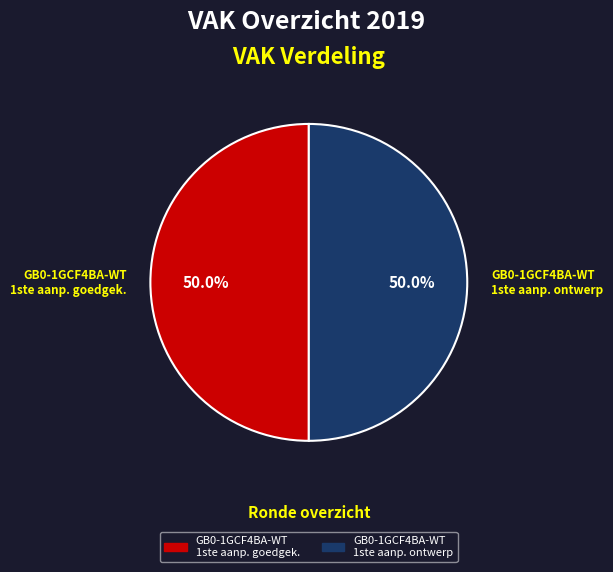

What is the ratio of the value at GB0-1GCF4BA-WT 1ste aanp. goedgek. to the value at GB0-1GCF4BA-WT 1ste aanp. ontwerp?

1.0